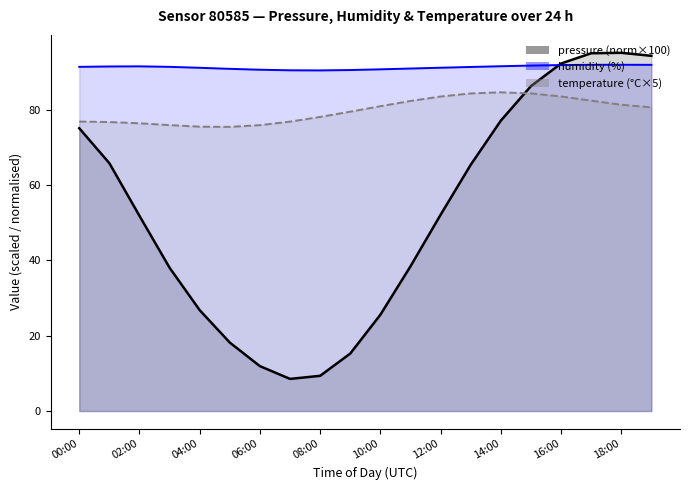

Reading left to right, what are all the values shown in this chart?

pressure: 75.1	65.8	51.8	38.1	26.8	18.2	11.9	8.5	9.4	15.3	25.6	38.4	52.1	65.4	77.1	86.3	92.3	95.0	95.2	94.4
temperature: 76.9	76.8	76.4	76.0	75.5	75.5	75.9	76.9	78.1	79.5	81.0	82.4	83.5	84.4	84.7	84.4	83.6	82.5	81.4	80.7